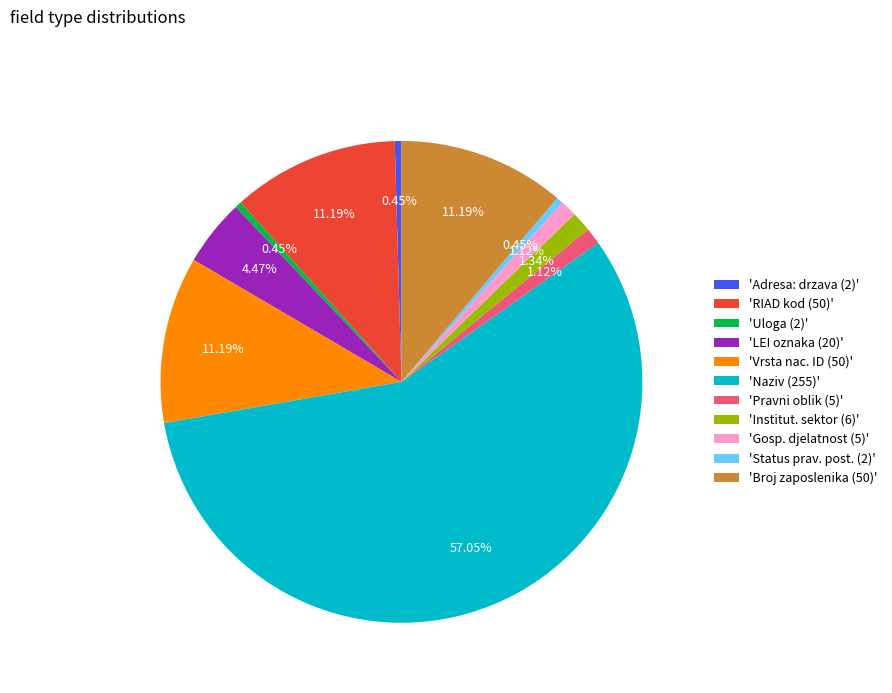

Which has a higher value, 'Uloga (2)' or 'Naziv (255)'?

'Naziv (255)'